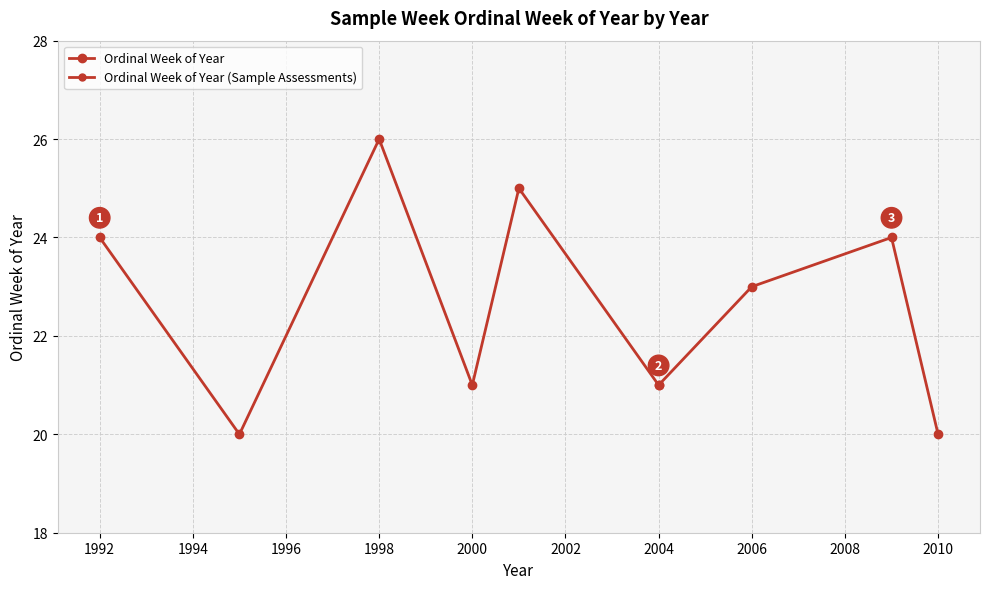

How many lines are shown in the chart?

1